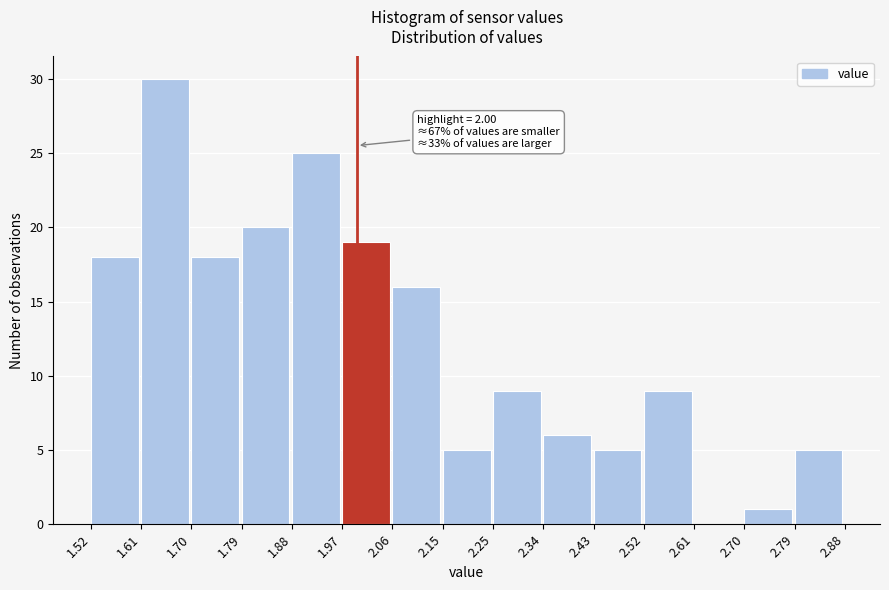

Over which range of the x-axis is the bar tallest?

1.61 to 1.70